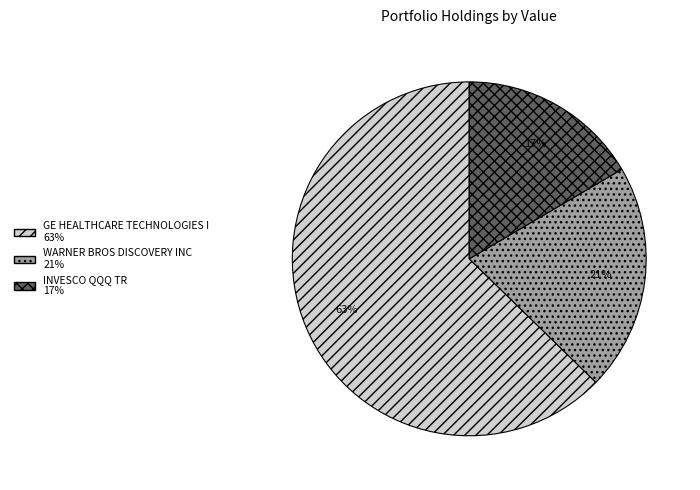

Between INVESCO QQQ TR and GE HEALTHCARE TECHNOLOGIES I, which is larger?

GE HEALTHCARE TECHNOLOGIES I